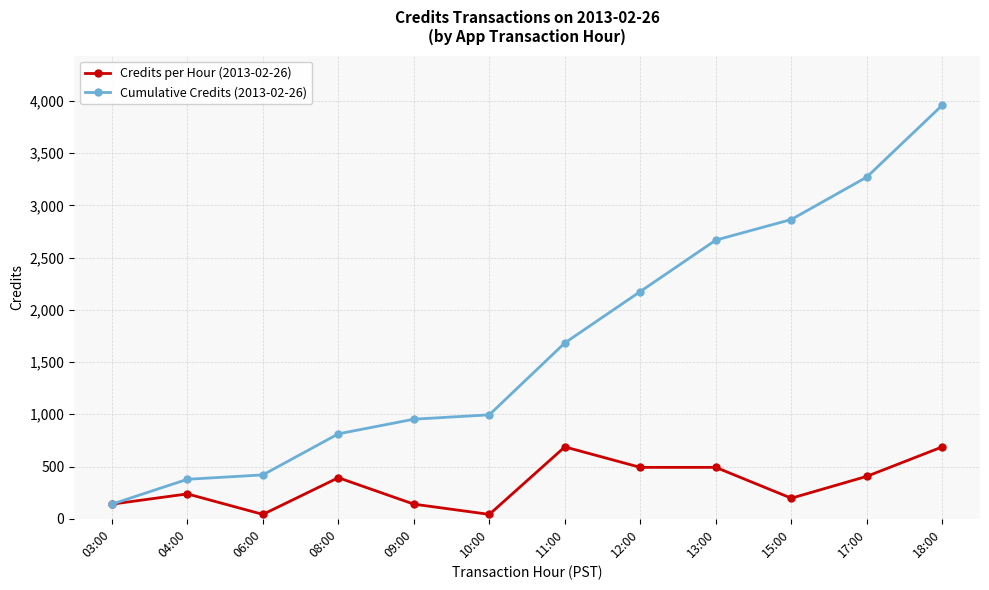

What is the difference between the maximum and second lowest values in the Cumulative Credits (2013-02-26) series?

3580